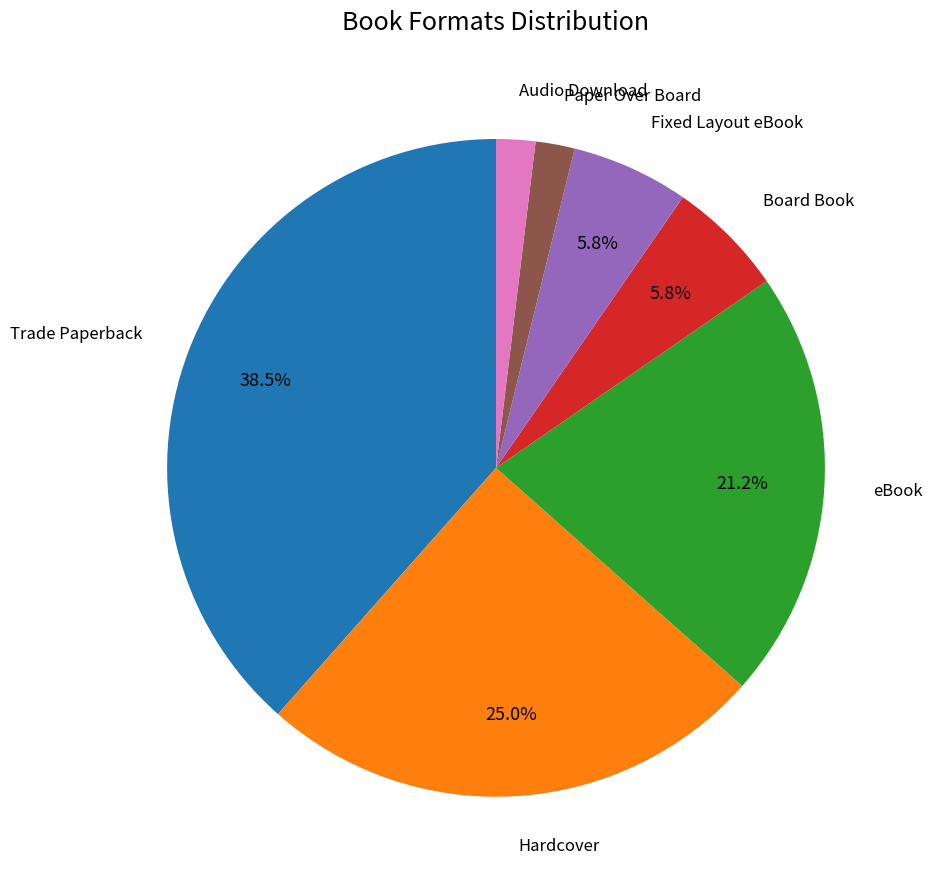

Does any single category account for the majority?

No